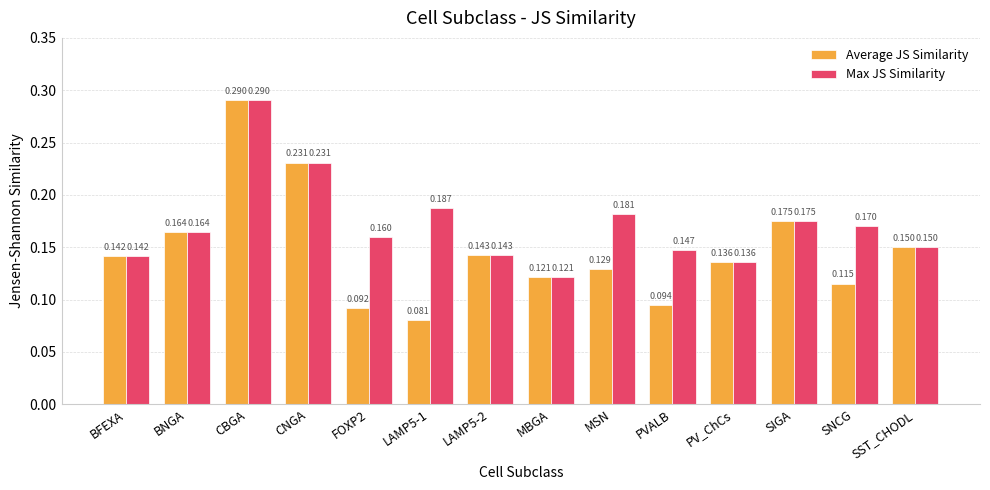

How many groups of bars are there?

14